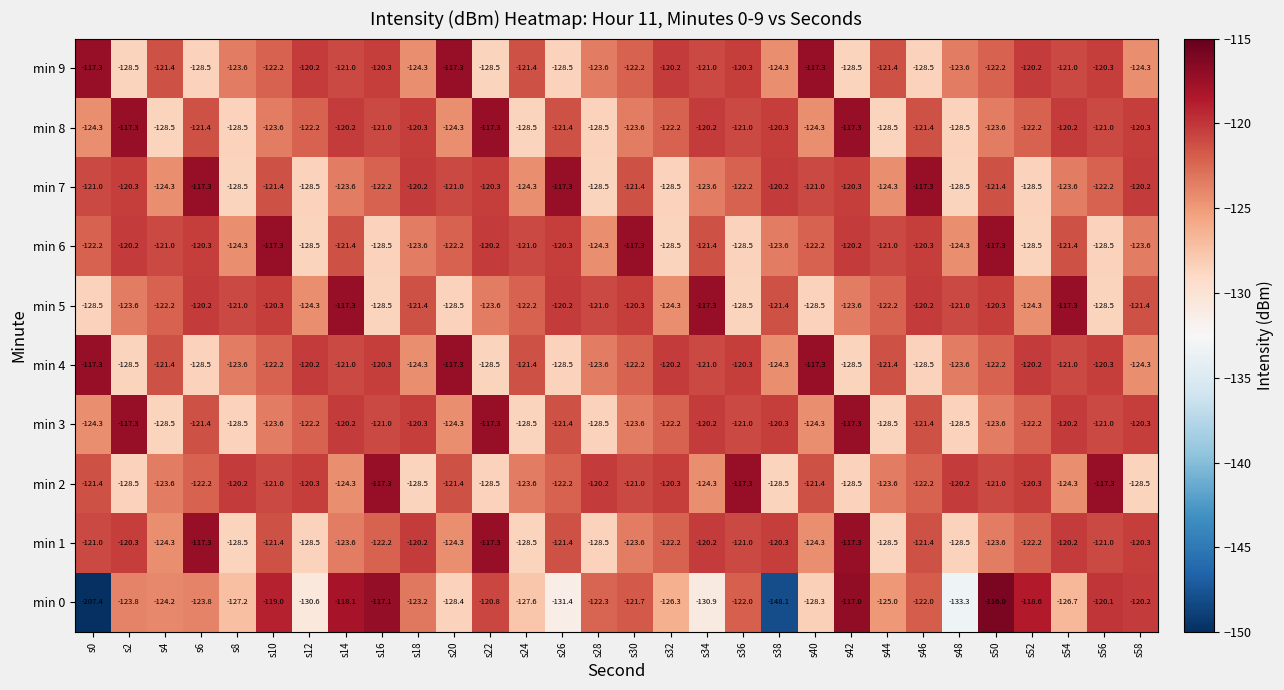

What is the difference between the min 4 values at s6 and s58?

4.2